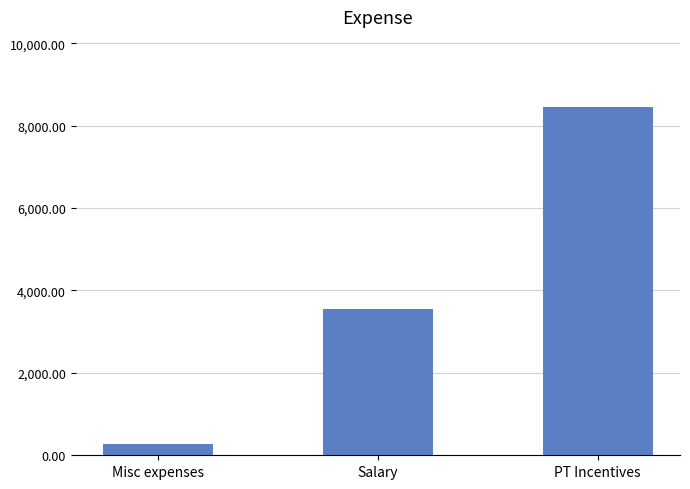

The chart shows a value of 1652 at Salary. True or false?

False